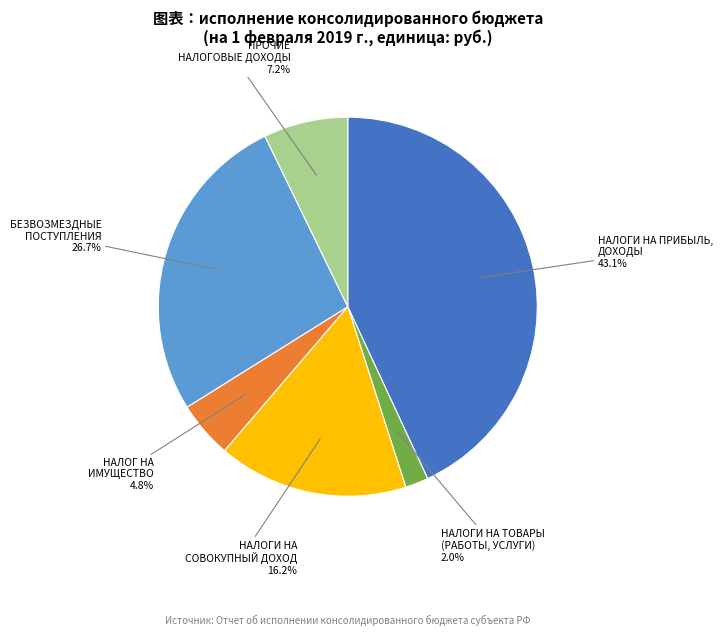

Is there any slice that represents more than half of the pie?

No